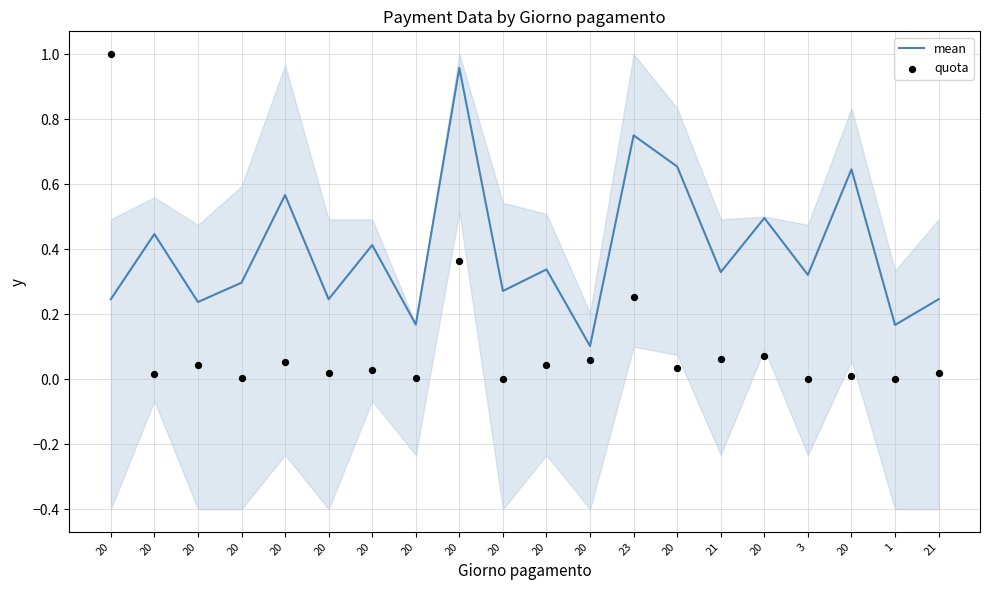

Is the value of mean at 21 greater than the value of quota at 21?

Yes